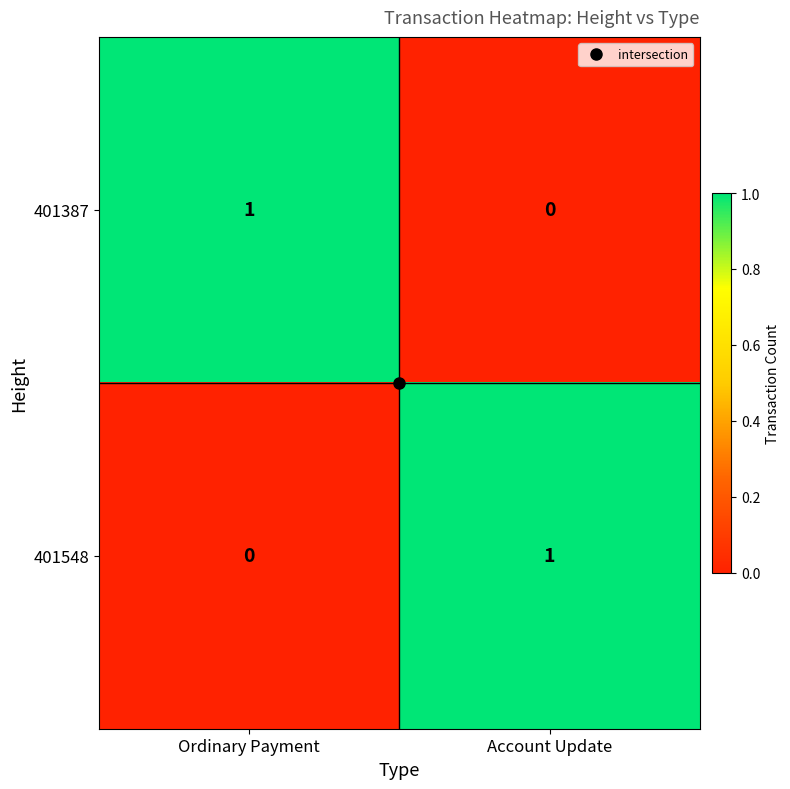

At Account Update, list the series in order from smallest to largest.

401387, 401548